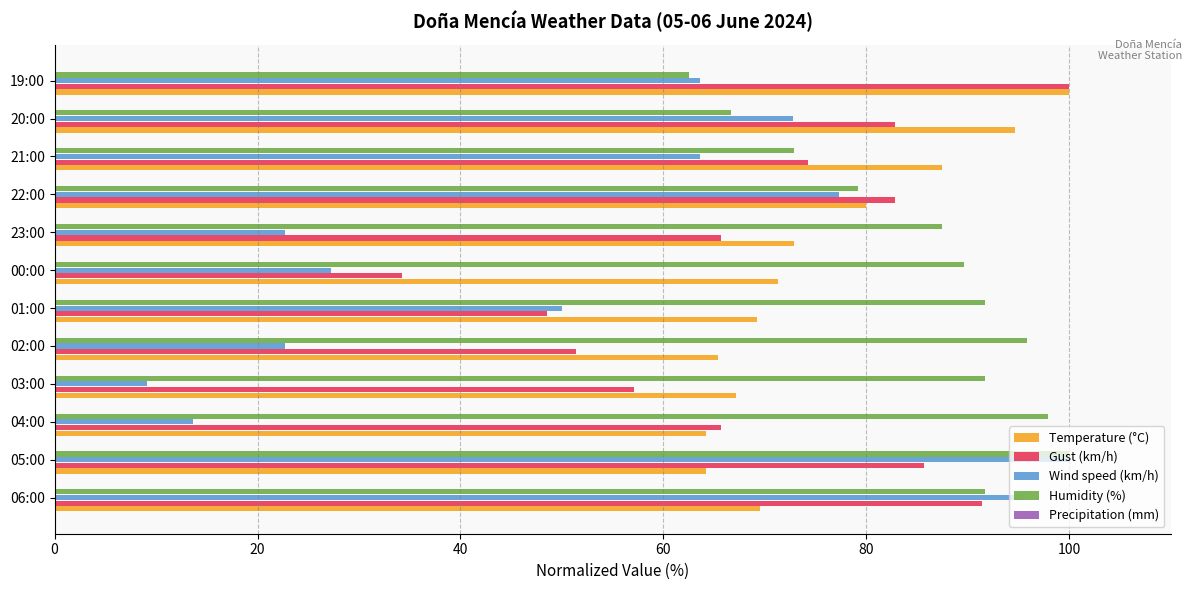

Which series has the largest range (max minus min)?

Wind speed (km/h)